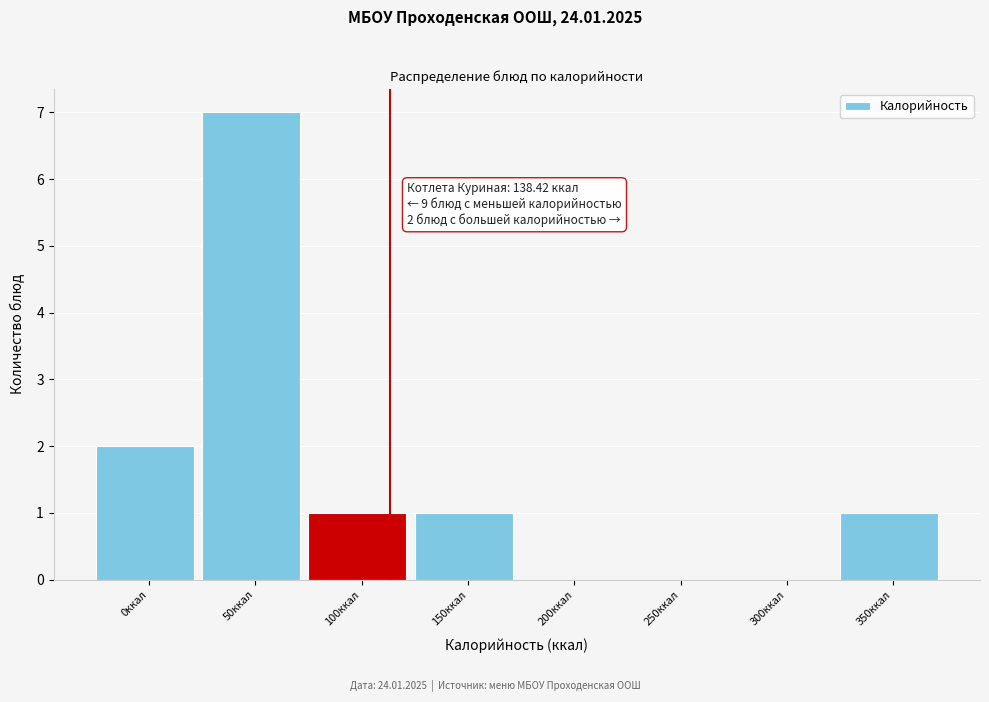

Reading right to left, what are all the values shown in this chart?

350ккал=1	300ккал=0	250ккал=0	200ккал=0	150ккал=1	100ккал=1	50ккал=7	0ккал=2